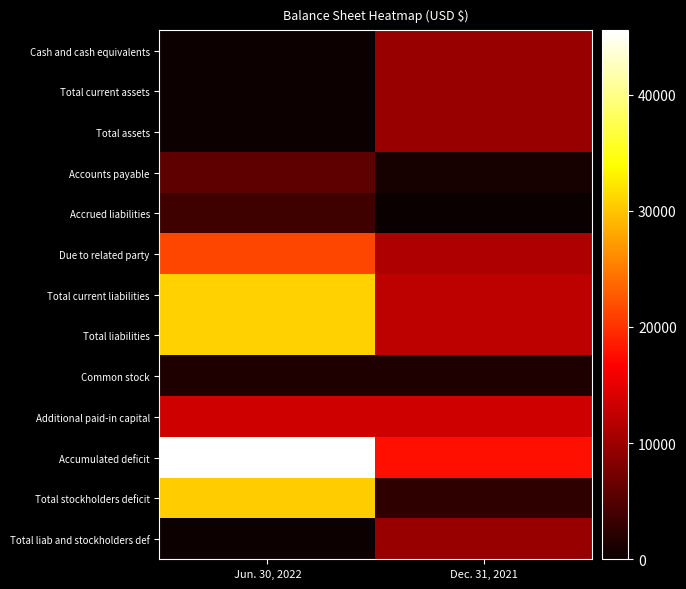

What is the total value across all series at Dec. 31, 2021?

110582